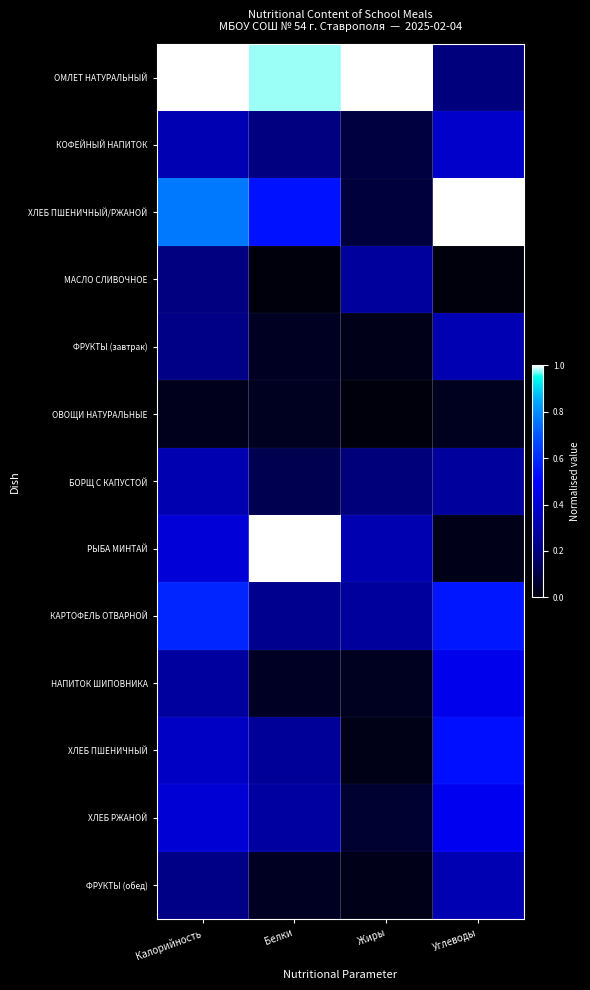

Reading right to left, extract all data points from this chart.

ОМЛЕТ НАТУРАЛЬНЫЙ: Углеводы=0.2	Жиры=1.0	Белки=1.0	Калорийность=1.0
КОФЕЙНЫЙ НАПИТОК: Углеводы=0.4	Жиры=0.1	Белки=0.2	Калорийность=0.3
ХЛЕБ ПШЕНИЧНЫЙ/РЖАНОЙ: Углеводы=1.0	Жиры=0.1	Белки=0.5	Калорийность=0.8
МАСЛО СЛИВОЧНОЕ: Углеводы=0.0	Жиры=0.3	Белки=0.0	Калорийность=0.2
ФРУКТЫ (завтрак): Углеводы=0.3	Жиры=0.0	Белки=0.0	Калорийность=0.2
ОВОЩИ НАТУРАЛЬНЫЕ: Углеводы=0.0	Жиры=0.0	Белки=0.0	Калорийность=0.0
БОРЩ С КАПУСТОЙ: Углеводы=0.3	Жиры=0.2	Белки=0.1	Калорийность=0.3
РЫБА МИНТАЙ: Углеводы=0.0	Жиры=0.3	Белки=1.0	Калорийность=0.4
КАРТОФЕЛЬ ОТВАРНОЙ: Углеводы=0.6	Жиры=0.3	Белки=0.2	Калорийность=0.6
НАПИТОК ШИПОВНИКА: Углеводы=0.5	Жиры=0.0	Белки=0.0	Калорийность=0.3
ХЛЕБ ПШЕНИЧНЫЙ: Углеводы=0.5	Жиры=0.0	Белки=0.3	Калорийность=0.4
ХЛЕБ РЖАНОЙ: Углеводы=0.5	Жиры=0.1	Белки=0.3	Калорийность=0.4
ФРУКТЫ (обед): Углеводы=0.3	Жиры=0.0	Белки=0.0	Калорийность=0.2